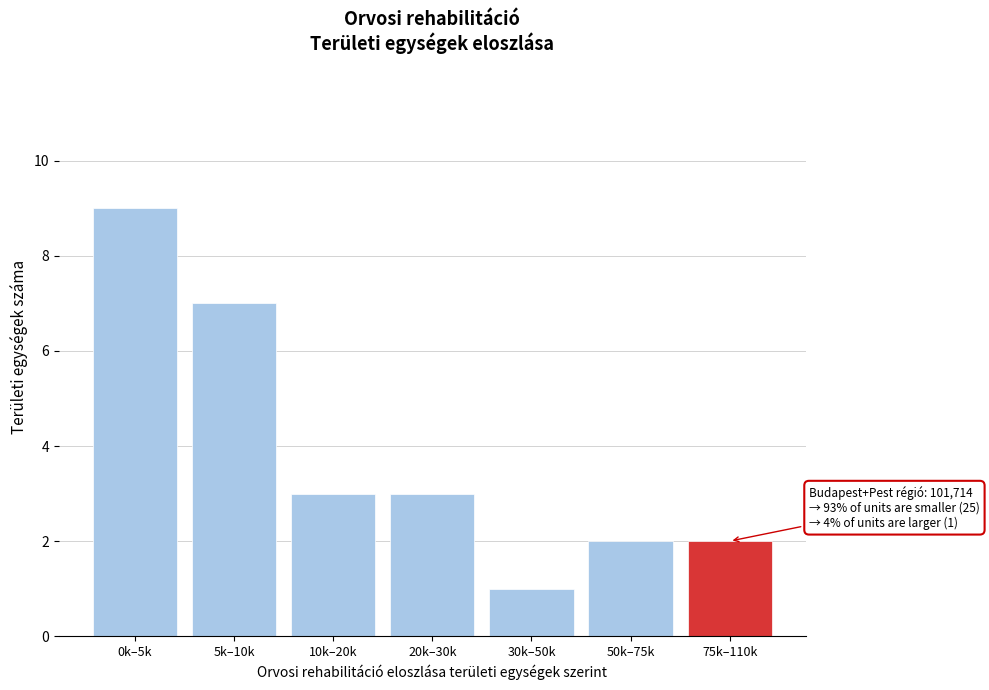

Reading right to left, extract all data points from this chart.

75k–110k=2	50k–75k=2	30k–50k=1	20k–30k=3	10k–20k=3	5k–10k=7	0k–5k=9